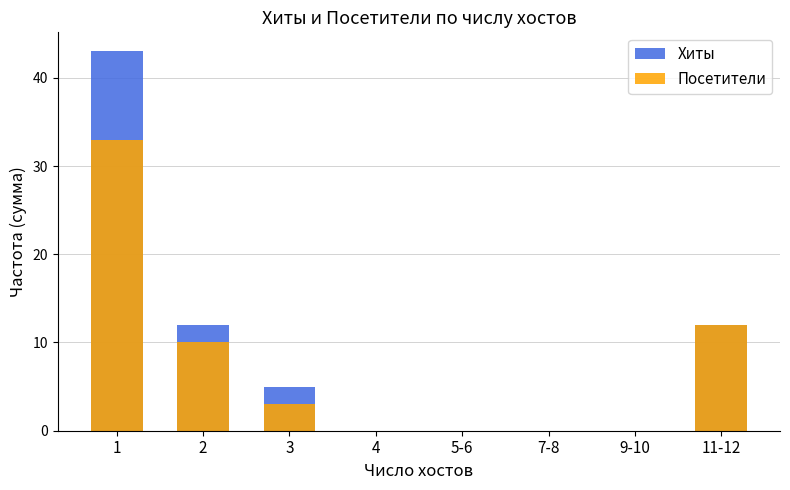

At 5-6, list the series in order from largest to smallest.

Хиты, Посетители